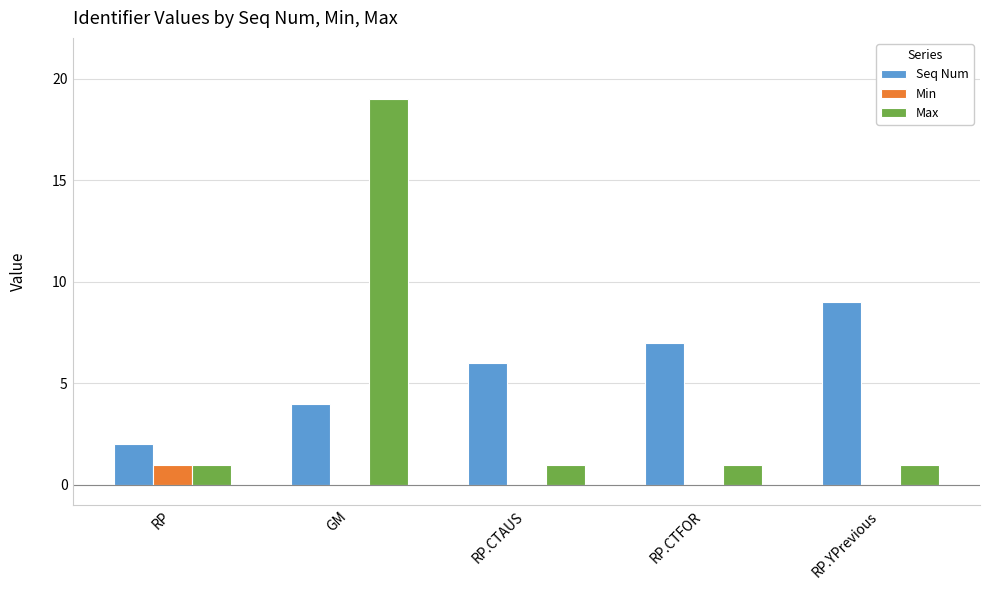

Which series has the largest range (max minus min)?

Max